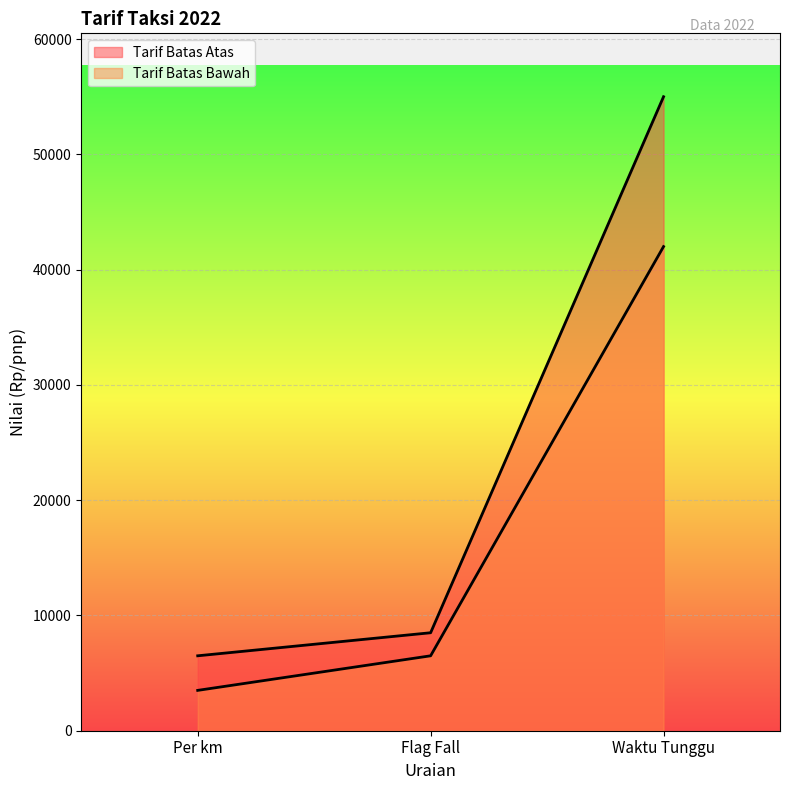

Which series has the largest range (max minus min)?

Tarif Batas Atas